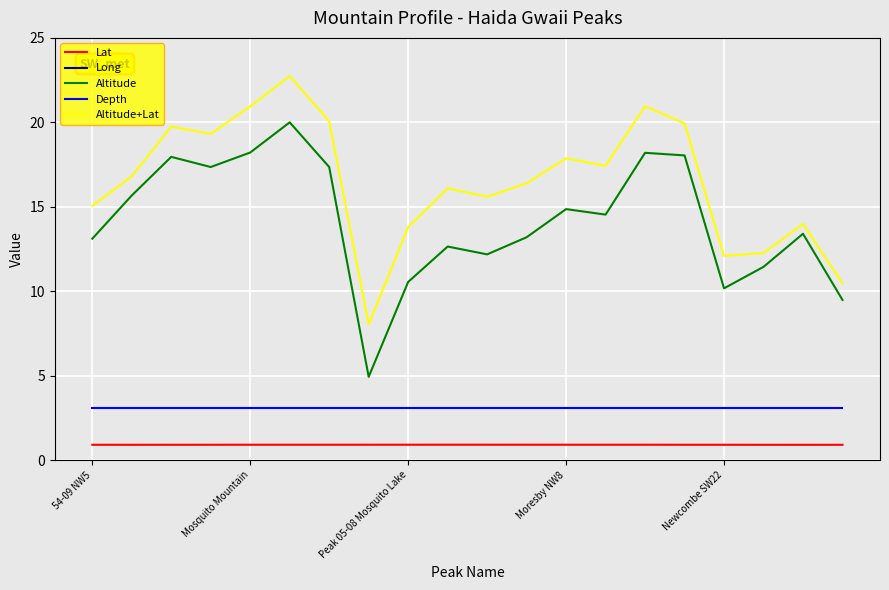

At which category is the sum across all series the highest?

5